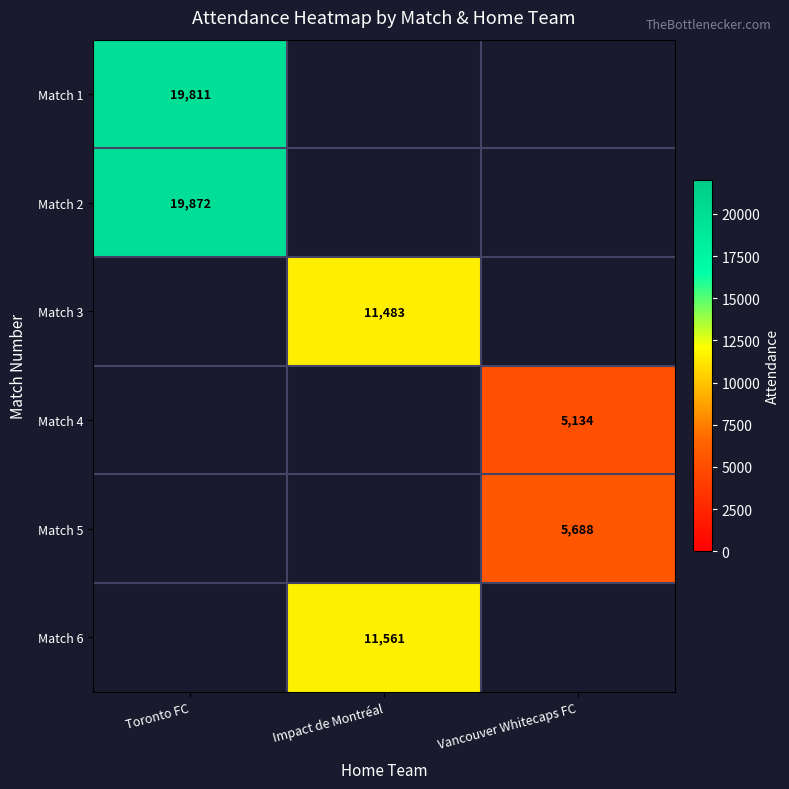

The Match 1 series shows 19811 at Toronto FC. True or false?

True